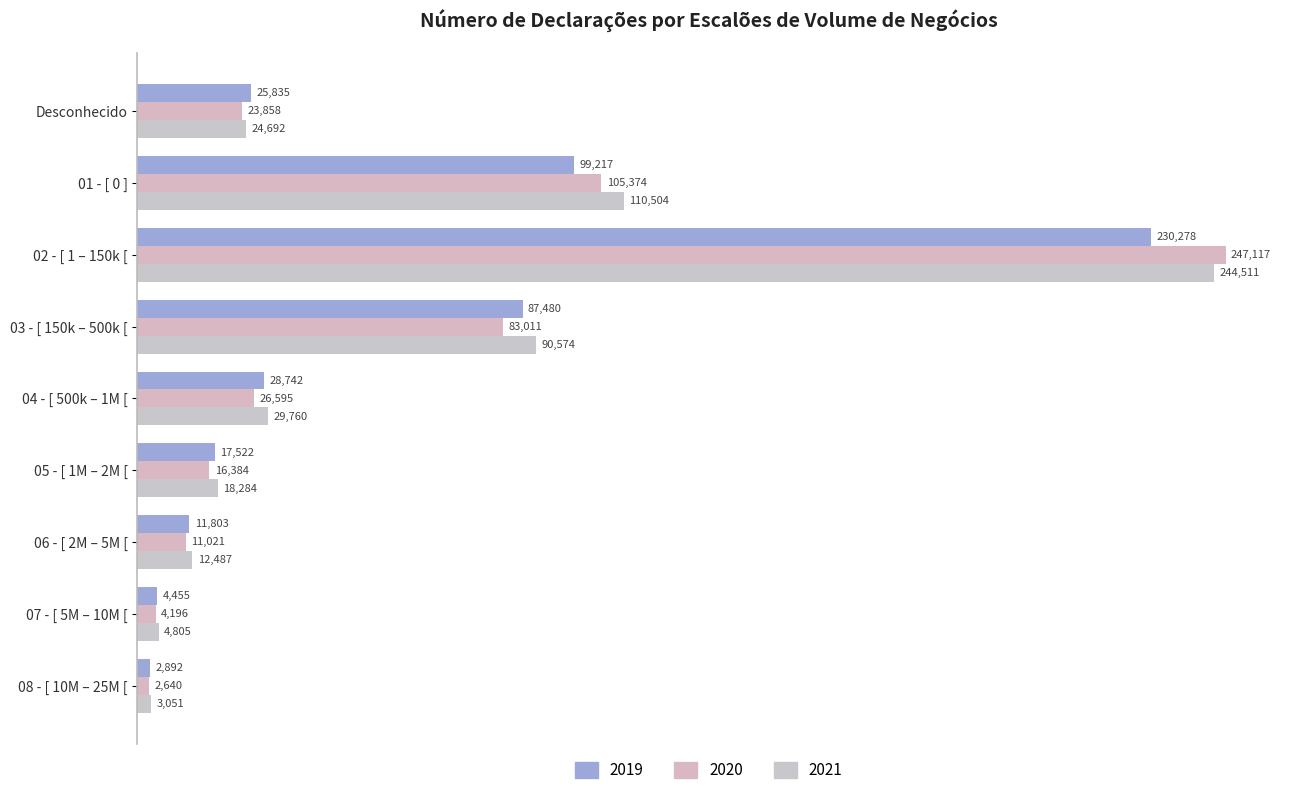

What are all the series names shown in the legend?

2019, 2020, 2021